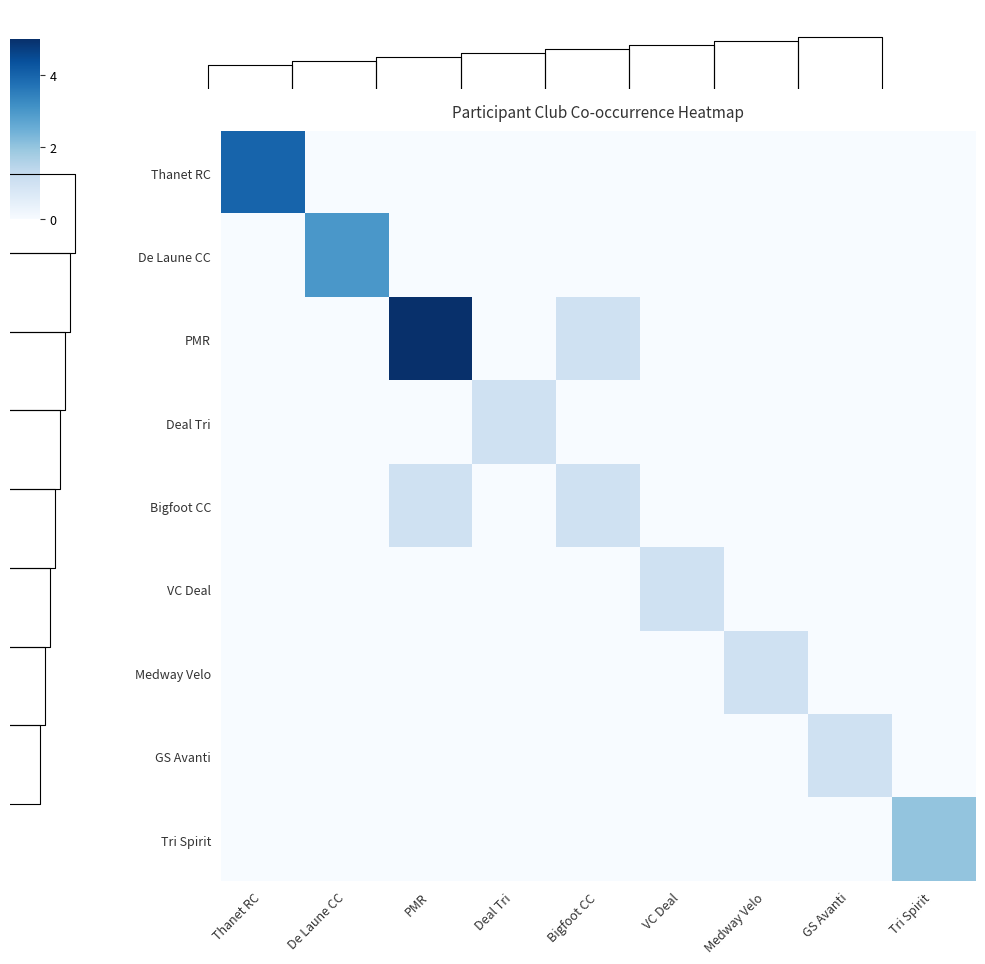

What is the greatest value displayed?

5